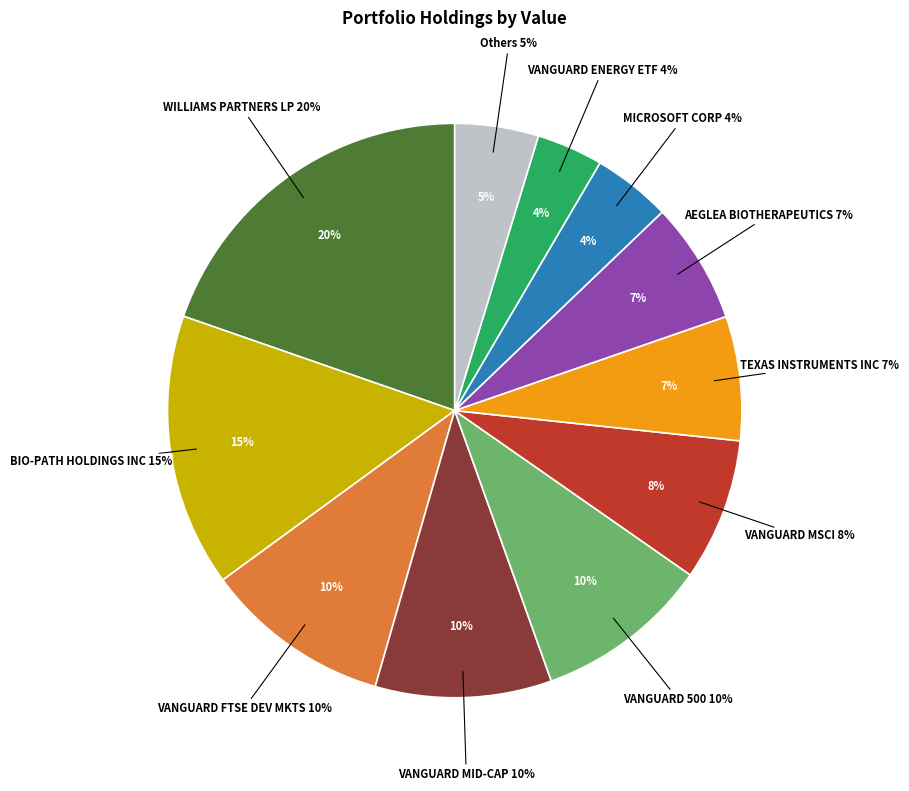

Which has a higher value, AEGLEA BIOTHERAPEUTICS INC or VANGUARD ENERGY ETF?

AEGLEA BIOTHERAPEUTICS INC